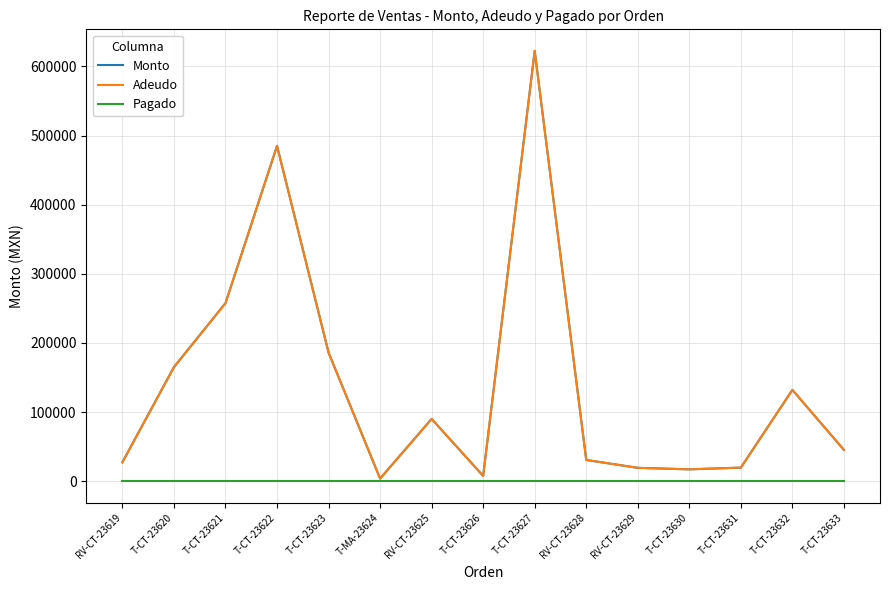

At T-CT-23623, list the series in order from smallest to largest.

Pagado, Monto, Adeudo